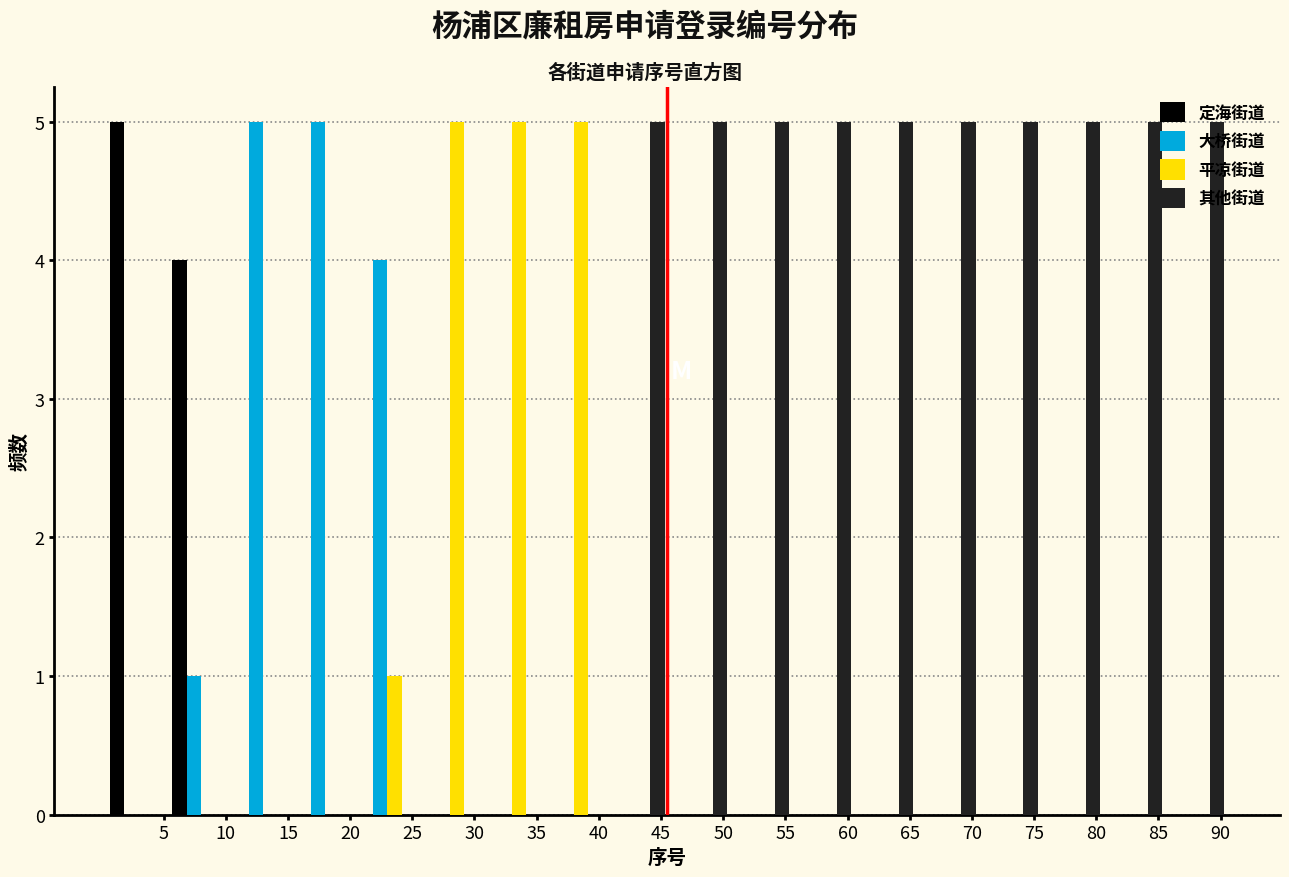

Reading left to right, transcribe this chart: for each range on the x-axis, give the height of each series' bar. The values are not printed on the chart, so give them approximately, as read against the axis.

0.5 to 5.5: 定海街道=5	大桥街道=0	平凉街道=0	其他街道=0
5.5 to 10.5: 定海街道=4	大桥街道=1	平凉街道=0	其他街道=0
10.5 to 15.5: 定海街道=0	大桥街道=5	平凉街道=0	其他街道=0
15.5 to 20.5: 定海街道=0	大桥街道=5	平凉街道=0	其他街道=0
20.5 to 25.5: 定海街道=0	大桥街道=4	平凉街道=1	其他街道=0
25.5 to 30.5: 定海街道=0	大桥街道=0	平凉街道=5	其他街道=0
30.5 to 35.5: 定海街道=0	大桥街道=0	平凉街道=5	其他街道=0
35.5 to 40.5: 定海街道=0	大桥街道=0	平凉街道=5	其他街道=0
40.5 to 45.5: 定海街道=0	大桥街道=0	平凉街道=0	其他街道=5
45.5 to 50.5: 定海街道=0	大桥街道=0	平凉街道=0	其他街道=5
50.5 to 55.5: 定海街道=0	大桥街道=0	平凉街道=0	其他街道=5
55.5 to 60.5: 定海街道=0	大桥街道=0	平凉街道=0	其他街道=5
60.5 to 65.5: 定海街道=0	大桥街道=0	平凉街道=0	其他街道=5
65.5 to 70.5: 定海街道=0	大桥街道=0	平凉街道=0	其他街道=5
70.5 to 75.5: 定海街道=0	大桥街道=0	平凉街道=0	其他街道=5
75.5 to 80.5: 定海街道=0	大桥街道=0	平凉街道=0	其他街道=5
80.5 to 85.5: 定海街道=0	大桥街道=0	平凉街道=0	其他街道=5
85.5 to 90.5: 定海街道=0	大桥街道=0	平凉街道=0	其他街道=5